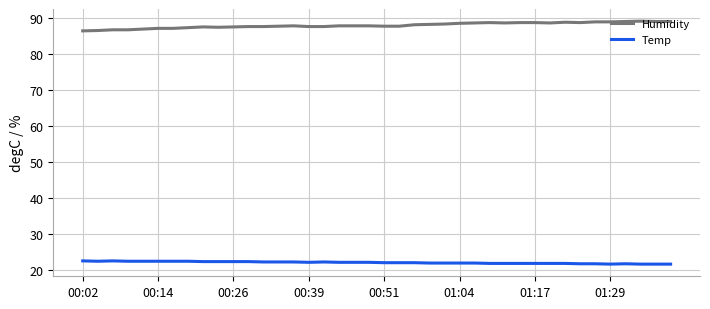

True or false: Temp has more than 1 interior local peaks.

True